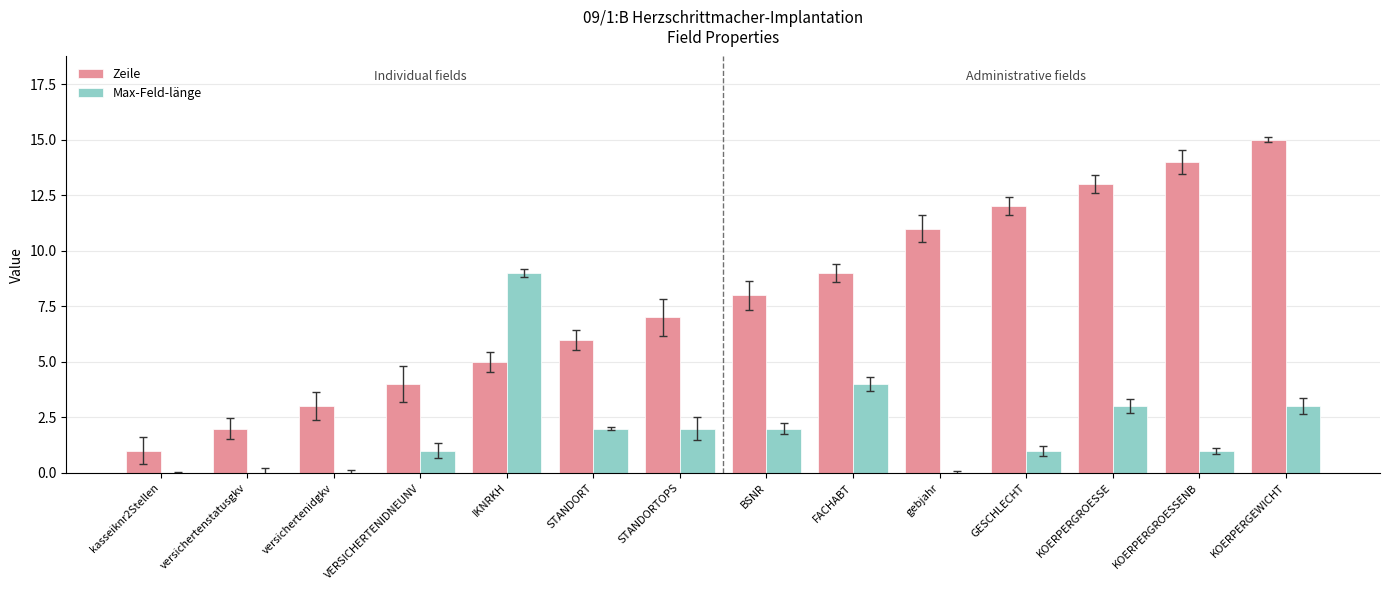

How many groups of bars are there?

14